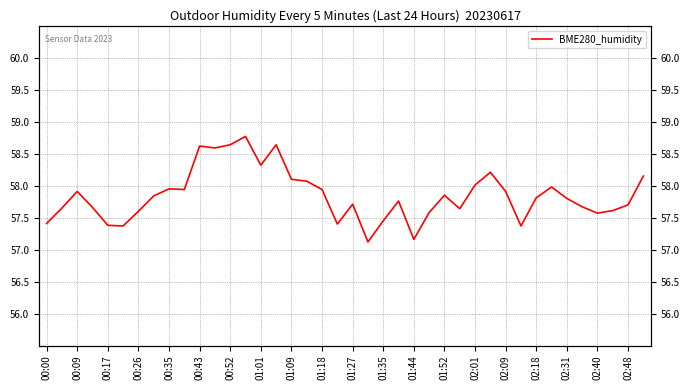

Read the value at 00:00.

57.4